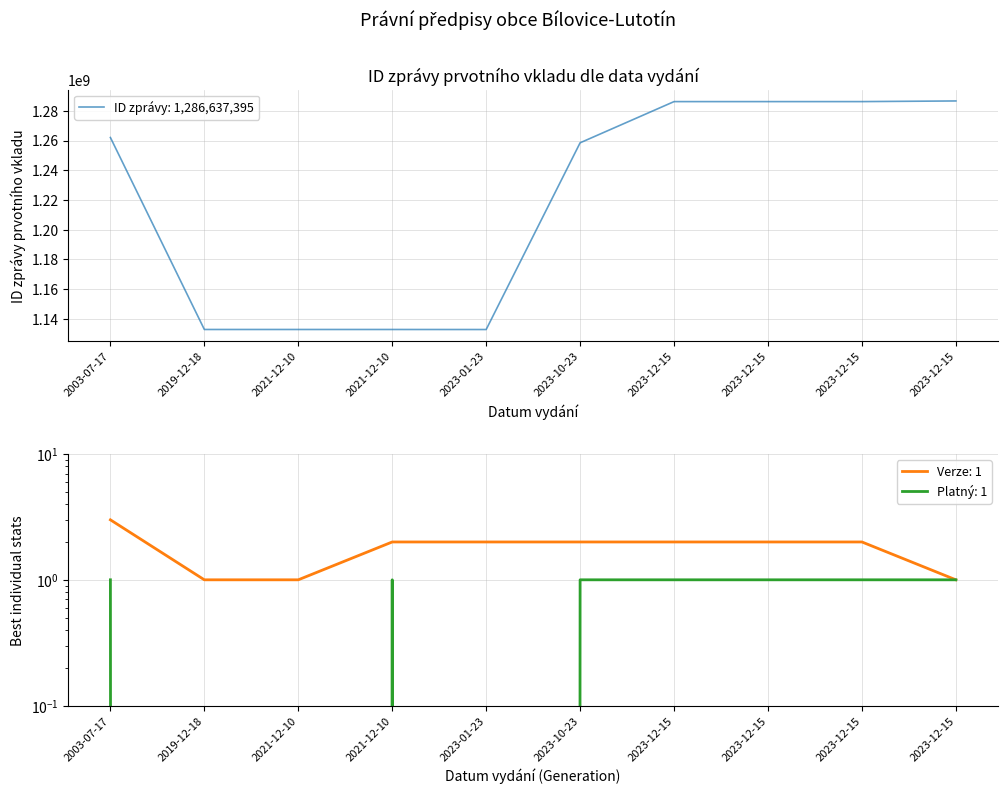

Reading right to left, what are all the values shown in this chart?

ID zprávy prvotního vkladu: 2023-12-15=1286637395	2023-12-15=1286204212	2023-12-15=1286199166	2023-12-15=1286200650	2023-10-23=1258454477	2023-01-23=1132731894	2021-12-10=1132754016	2021-12-10=1132757076	2019-12-18=1132759730	2003-07-17=1262008147
Verze: 2023-12-15=1	2023-12-15=2	2023-12-15=2	2023-12-15=2	2023-10-23=2	2023-01-23=2	2021-12-10=2	2021-12-10=1	2019-12-18=1	2003-07-17=3
Platný právní předpis (1=True, 0=False): 2023-12-15=1	2023-12-15=1	2023-12-15=1	2023-12-15=1	2023-10-23=1	2023-01-23=0	2021-12-10=1	2021-12-10=0	2019-12-18=0	2003-07-17=1